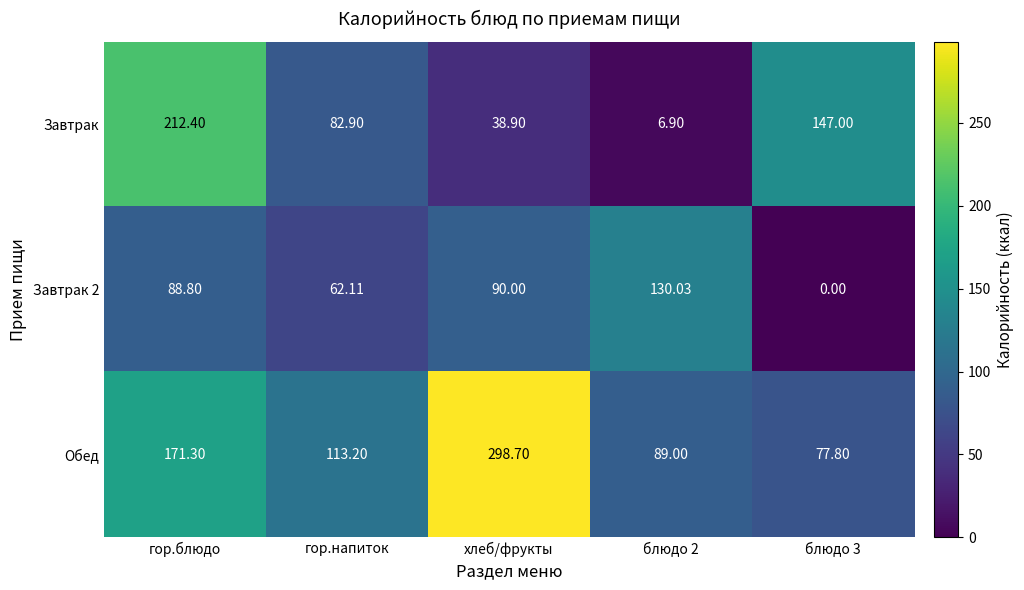

List the series in order of their peak value, lowest first.

Завтрак 2, Завтрак, Обед